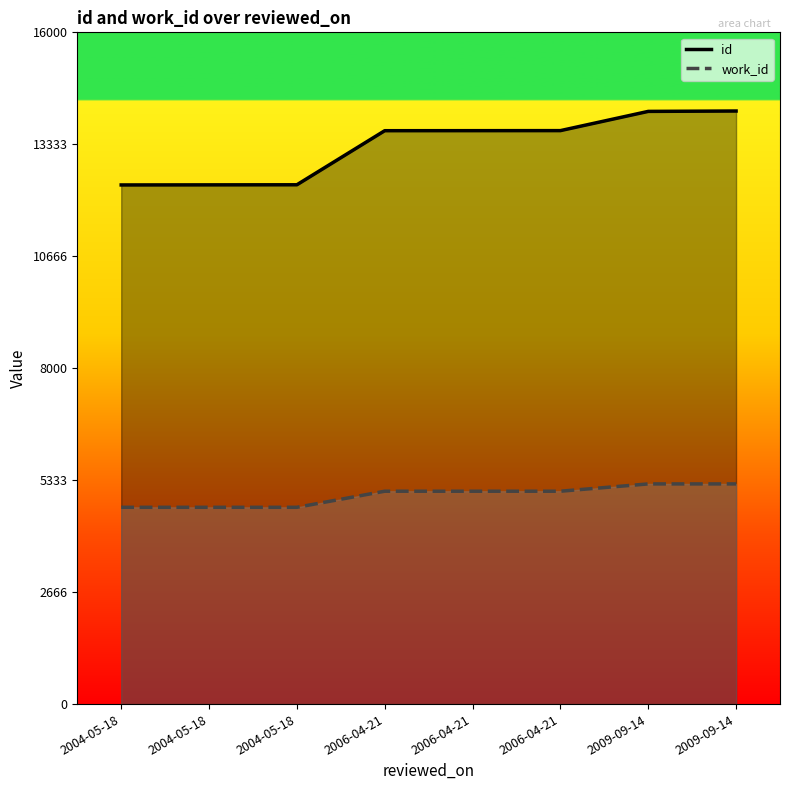

What is the sum of all id values?

106318